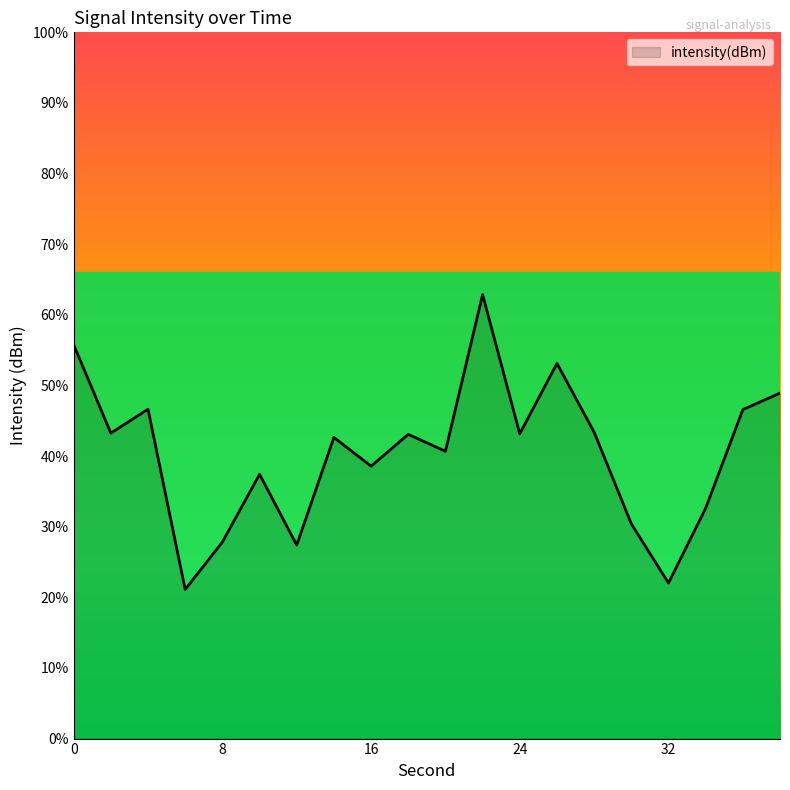

Does the chart display data point markers on the line(s)?

No